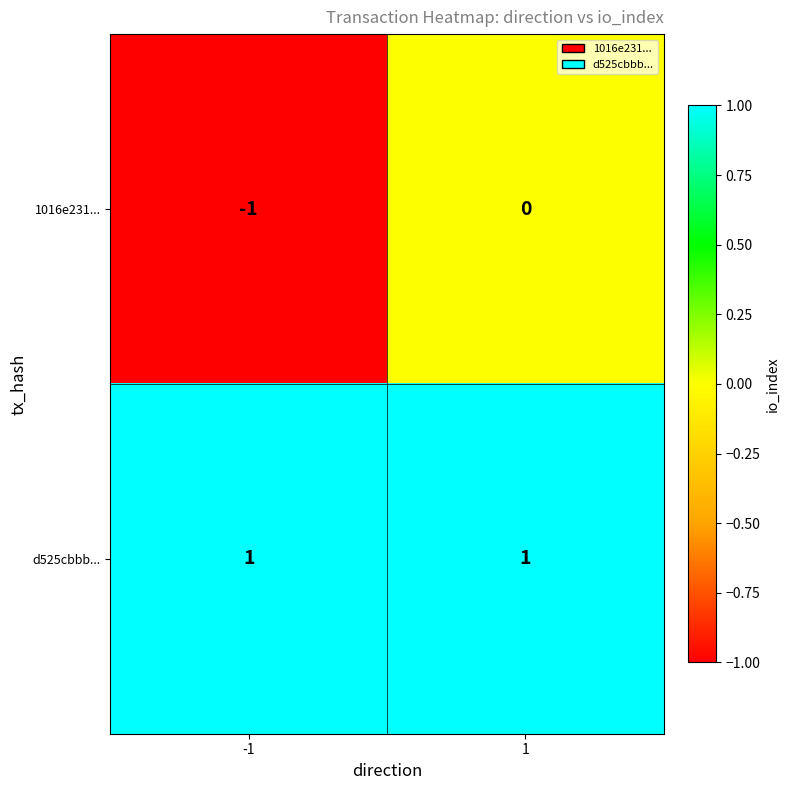

Reading right to left, what are all the values shown in this chart?

1016e231...: 1=0	-1=-1
d525cbbb...: 1=1	-1=1